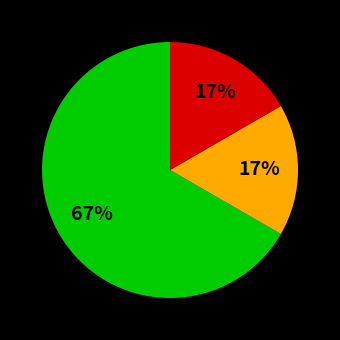

Does any single category account for the majority?

Yes